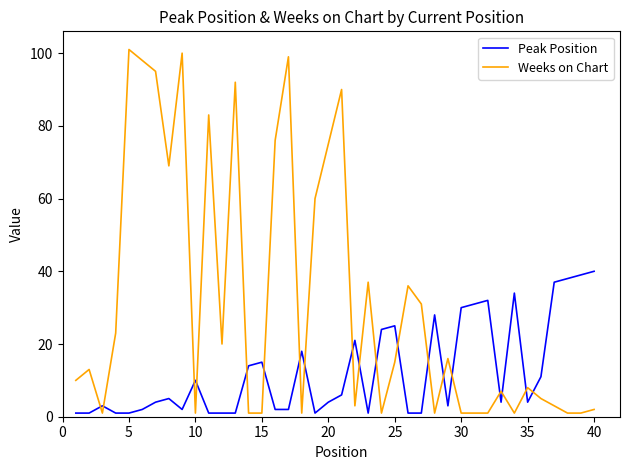

Reading left to right, transcribe all the data shown in this chart.

Peak Position: 1	1	3	1	1	2	4	5	2	10	1	1	1	14	15	2	2	18	1	4	6	21	1	24	25	1	1	28	3	30	31	32	4	34	4	11	37	38	39	40
Weeks on Chart: 10	13	1	23	101	98	95	69	100	1	83	20	92	1	1	76	99	1	60	75	90	3	37	1	15	36	31	1	16	1	1	1	7	1	8	5	3	1	1	2